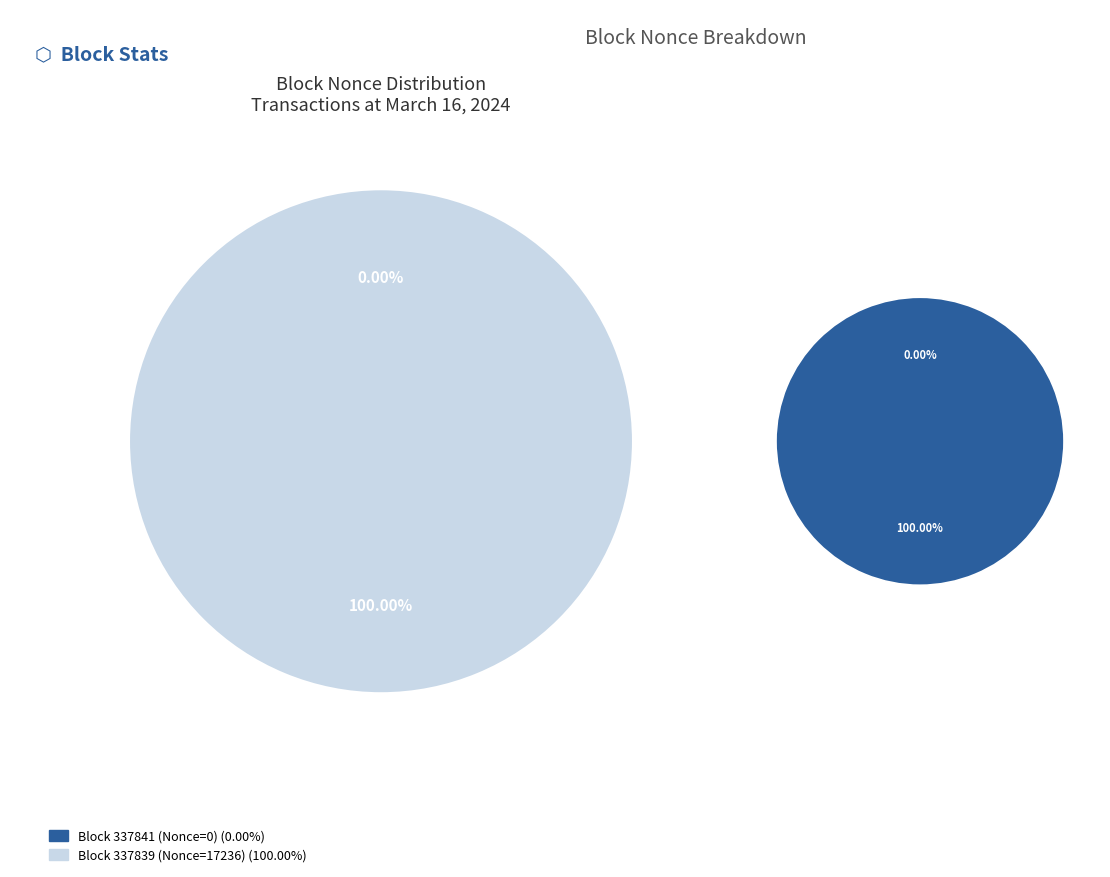

Which slice represents more than half of the pie?

337839 (Nonce=17236)